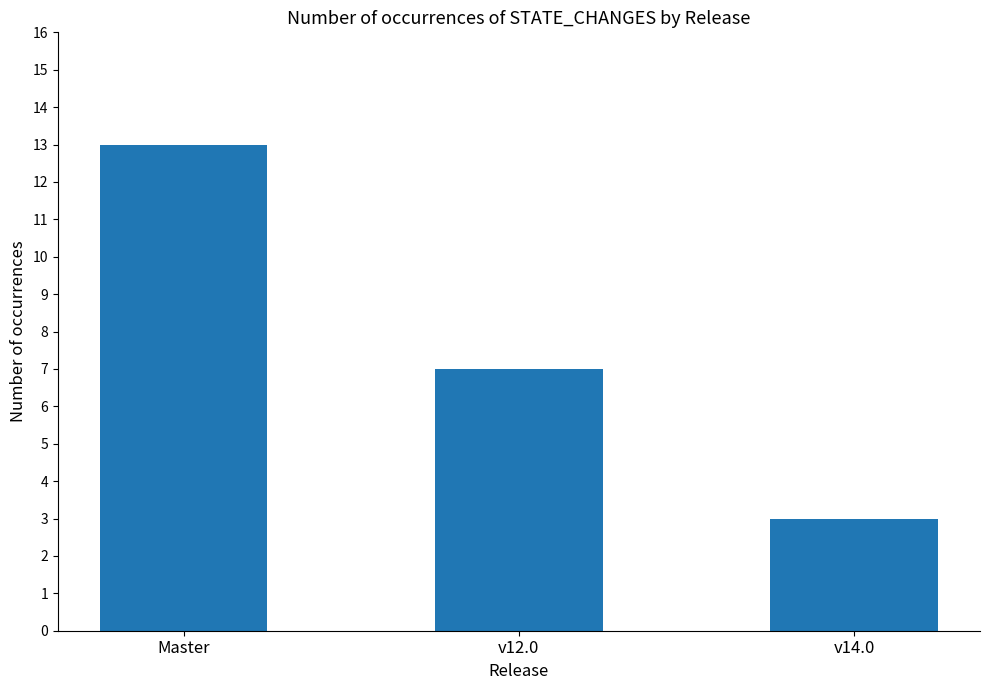

The chart shows a value of 13 at Master. True or false?

True